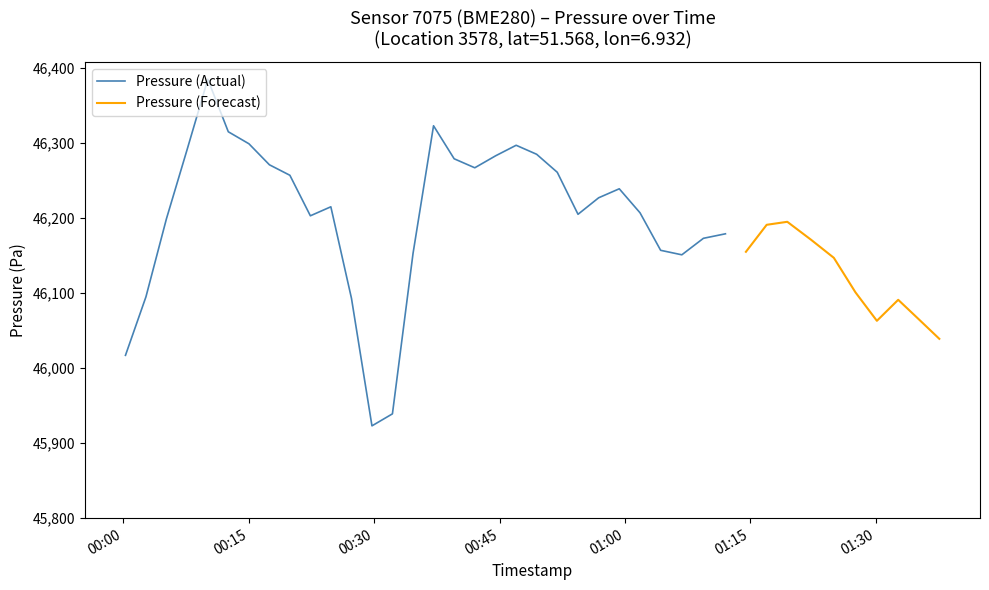

True or false: the data has more than 2 interior local peaks.

True